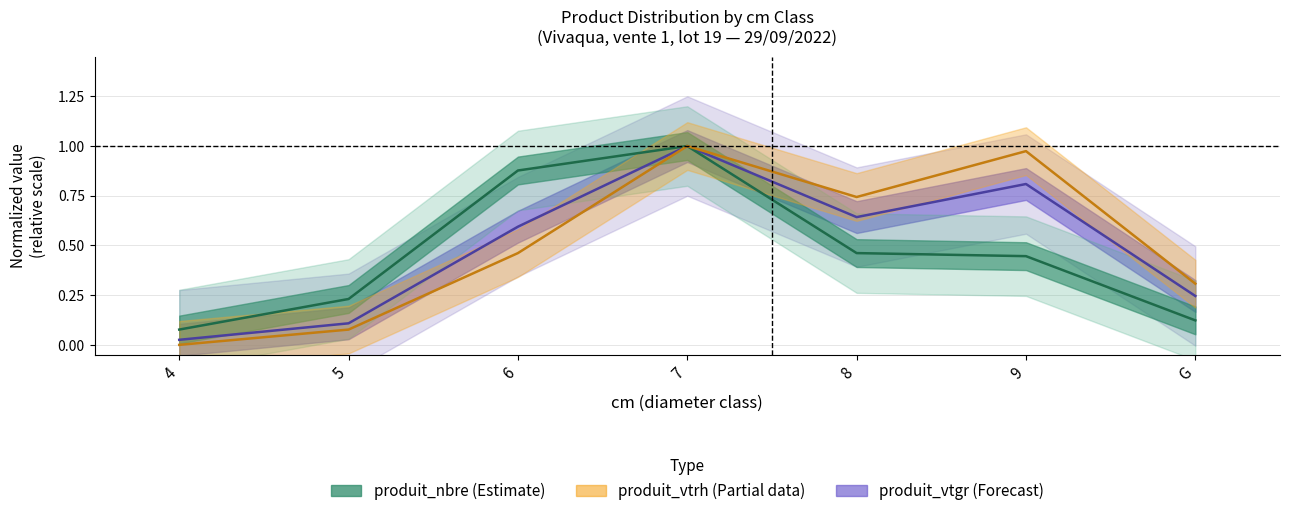

Reading left to right, what are all the values shown in this chart?

produit_nbre: 4=0.1	5=0.2	6=0.9	7=1.0	8=0.5	9=0.4	G=0.1
produit_vtrh: 4=0.0	5=0.1	6=0.5	7=1.0	8=0.7	9=1.0	G=0.3
produit_vtgr: 4=0.0	5=0.1	6=0.6	7=1.0	8=0.6	9=0.8	G=0.2